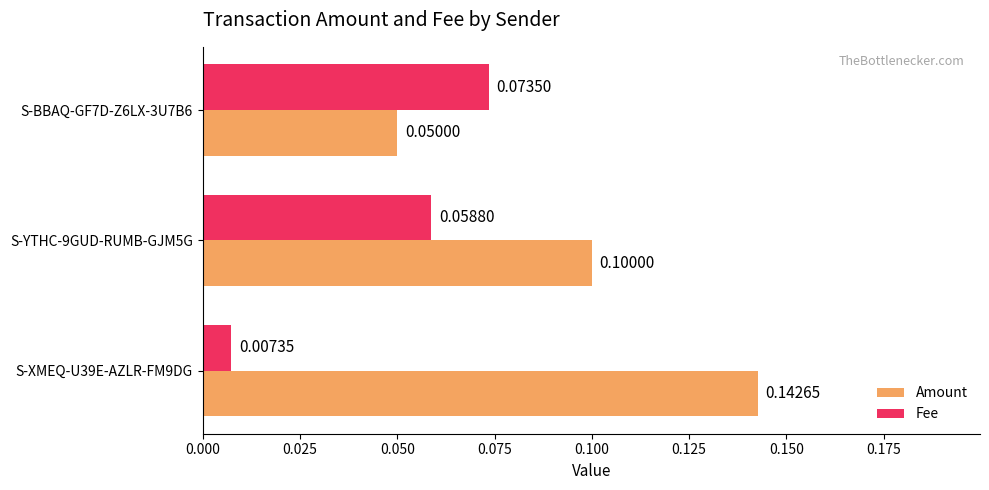

What are all the series names shown in the legend?

Amount, Fee